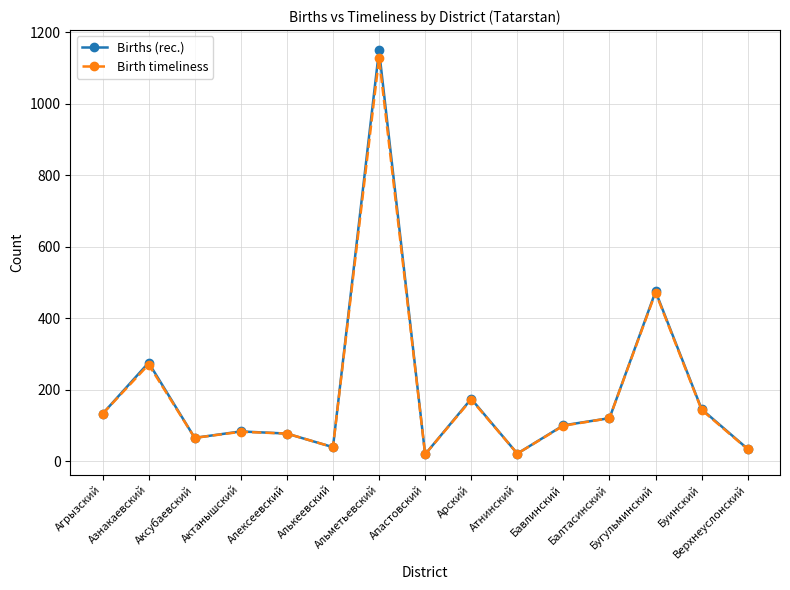

True or false: Birth timeliness has more than 2 interior local peaks.

True